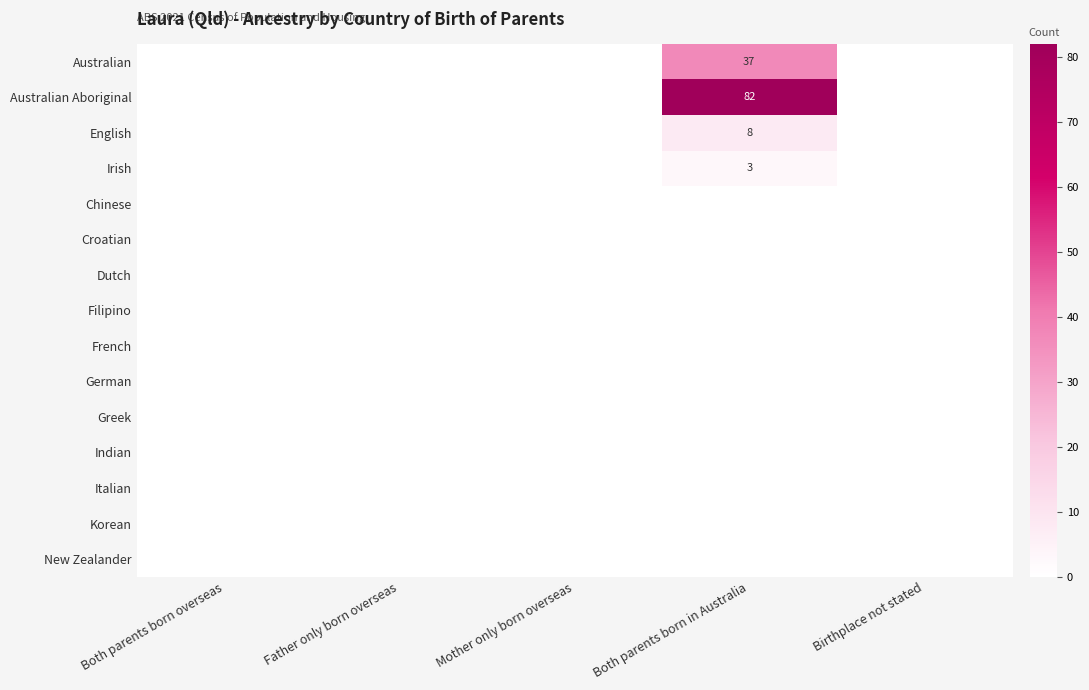

The Irish series shows 3 at Both parents born in Australia. True or false?

True